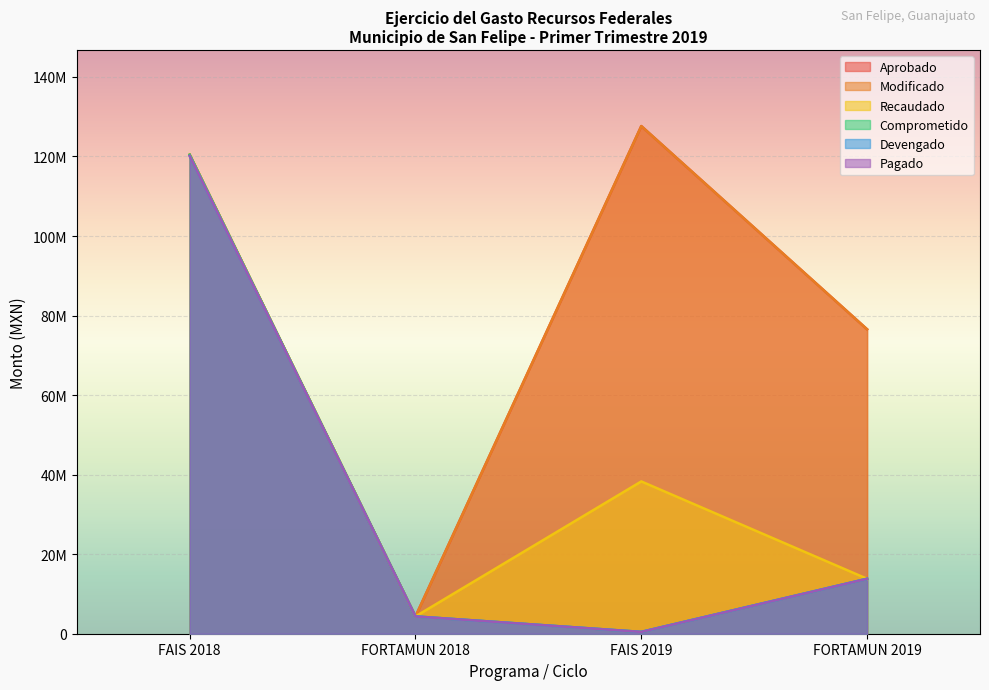

Which series has the widest spread of values?

Aprobado